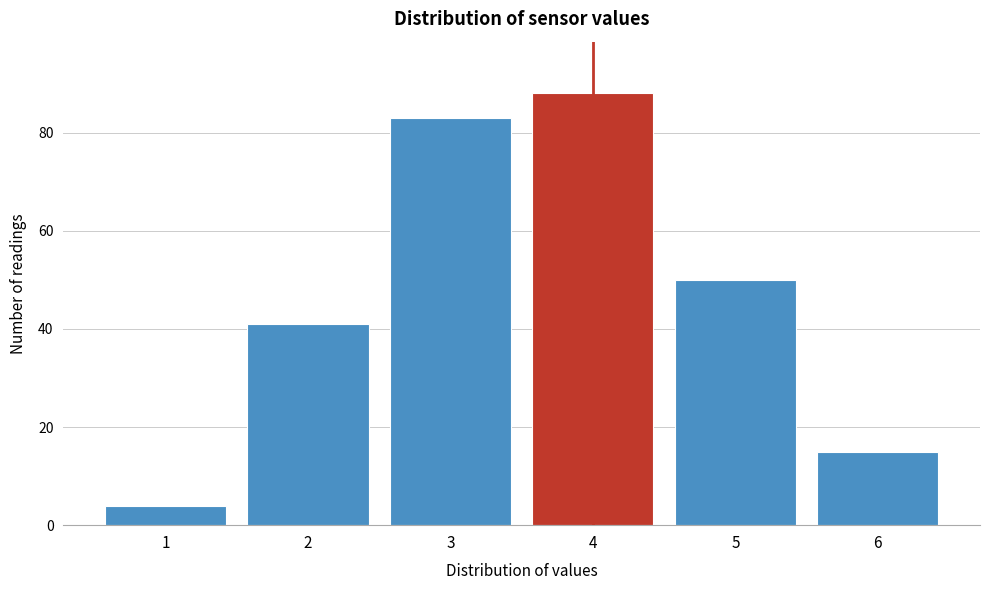

Reading left to right, transcribe all the data shown in this chart.

1=4	2=41	3=83	4=88	5=50	6=15